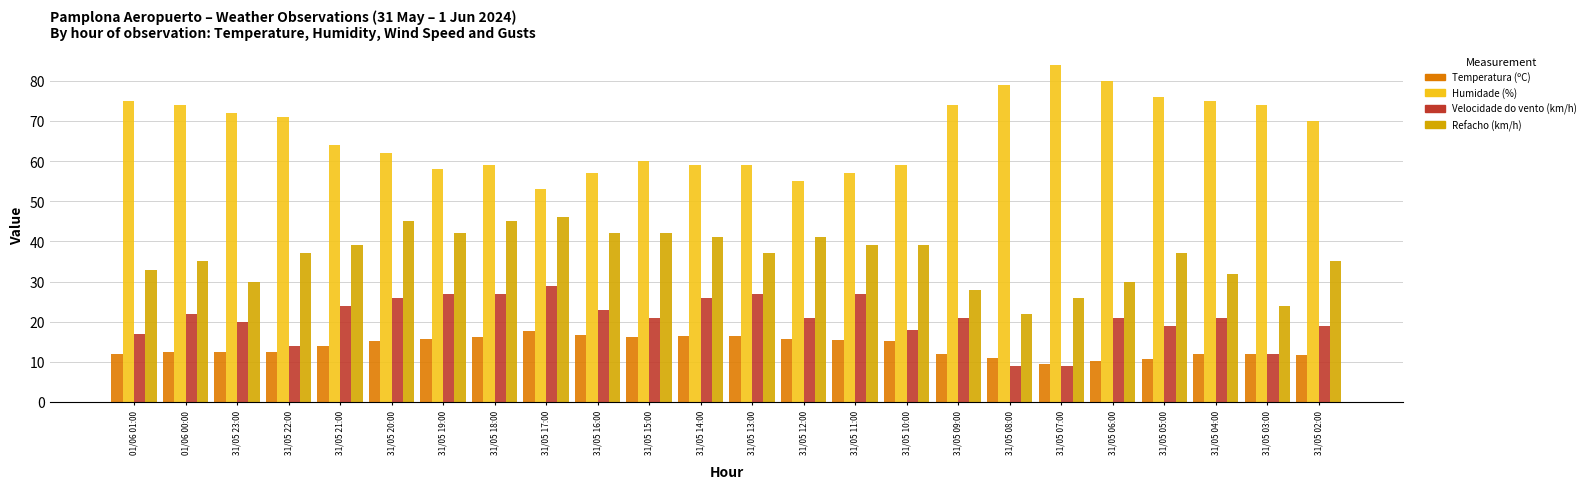

What position from the left is 31/05 07:00?

19